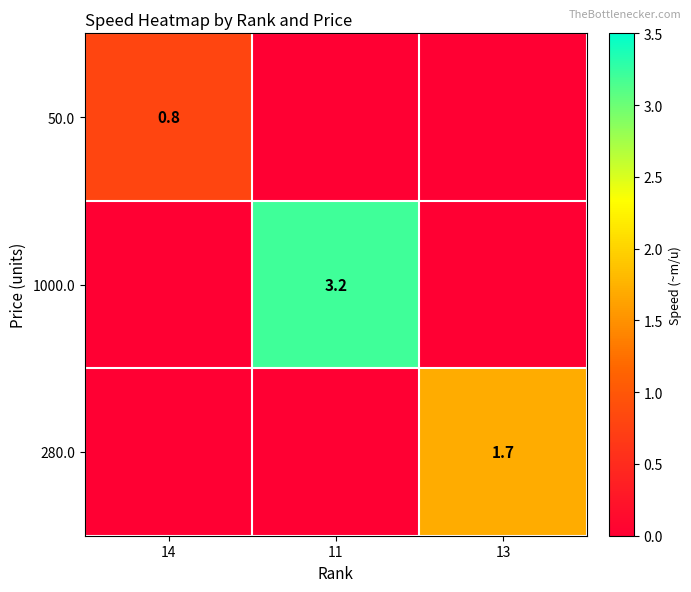

True or false: 1000.0 has a value of 3.2 at 11.

True